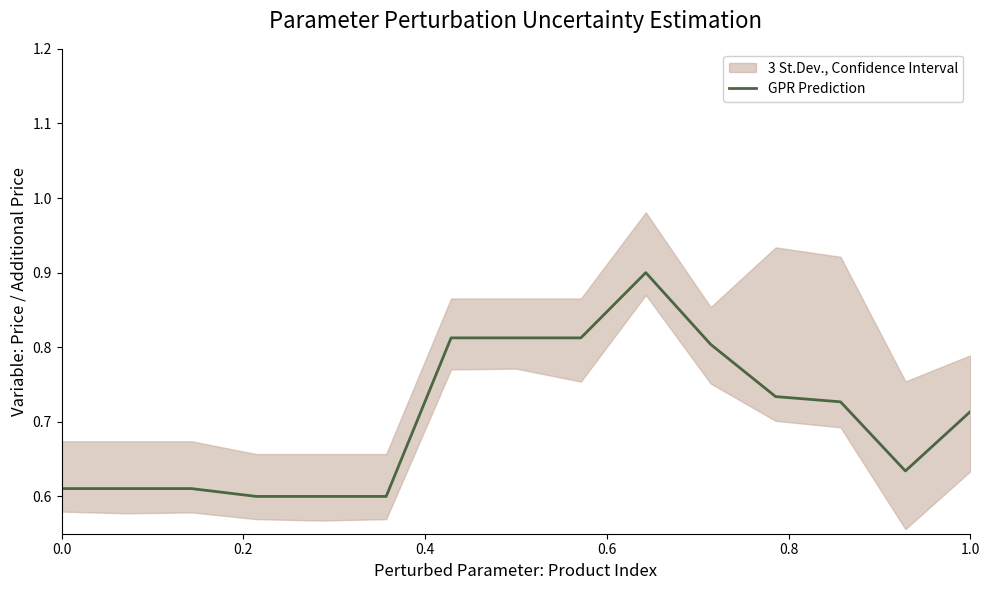

The value at 12 is 0.9. True or false?

False